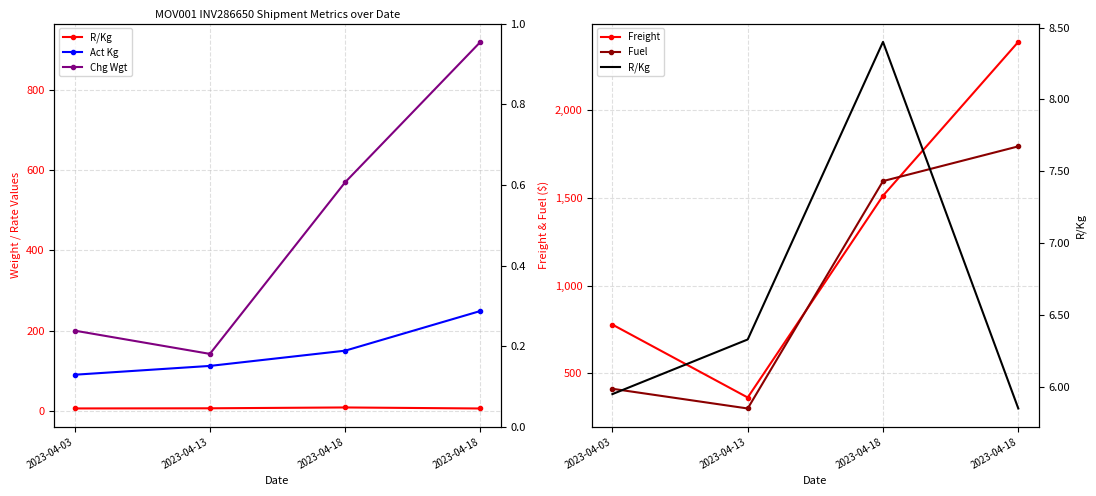

Between 2023-04-13 and 2023-04-18, which is larger?

2023-04-13